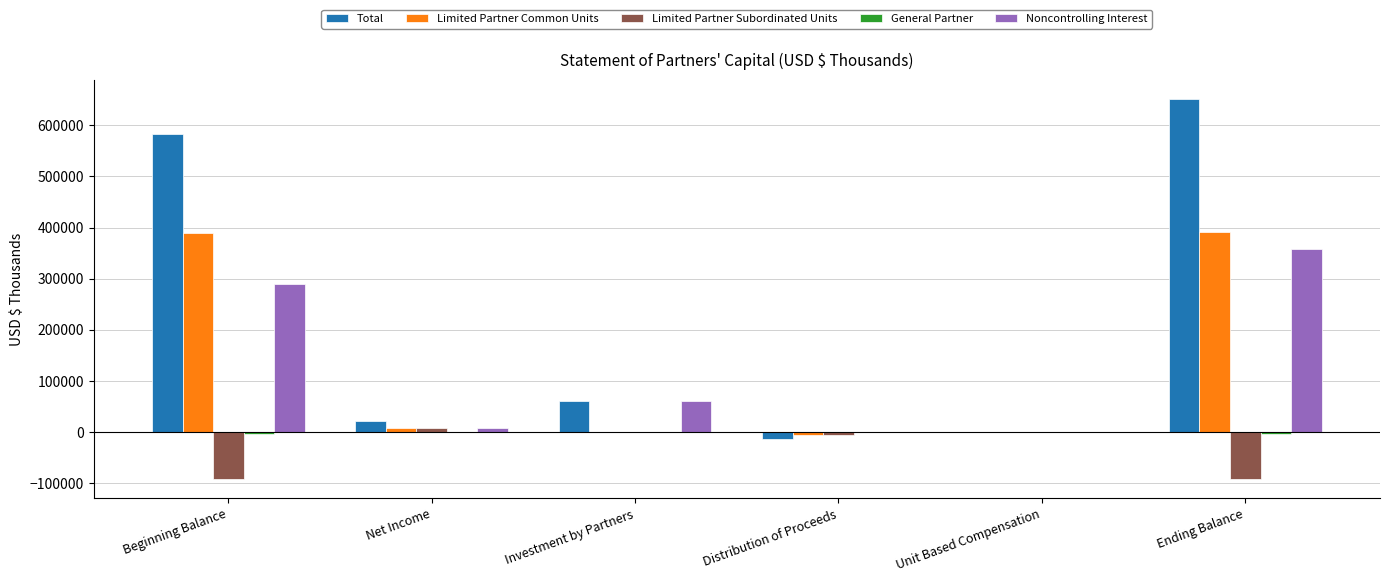

What is the total value across all series at Ending Balance?

1304434